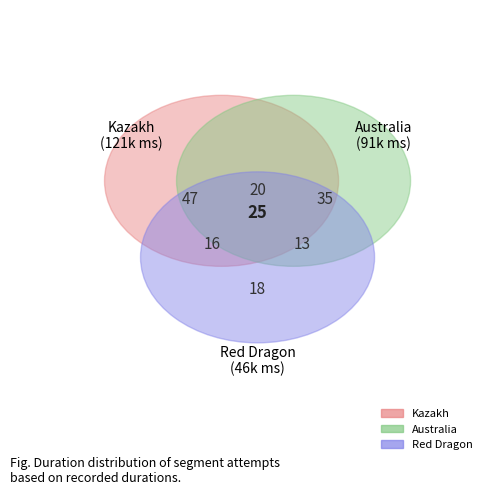

What percentage is the Kazakh slice, to the nearest percent?

47%